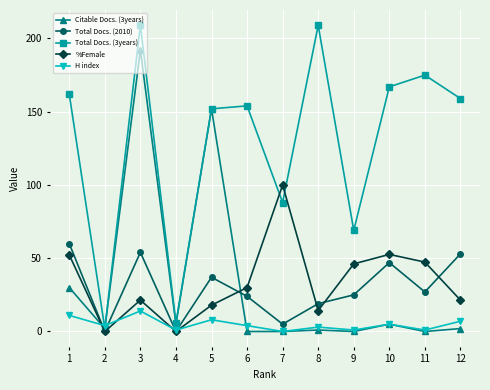

Count the number of data series in this chart.

5